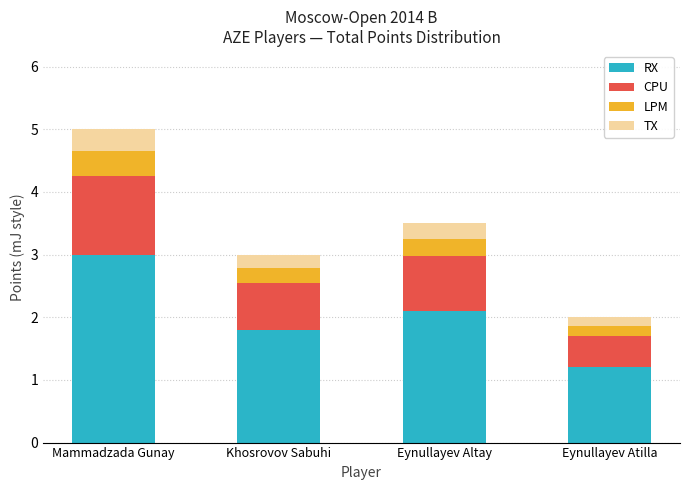

List the labels in order of RX value, smallest first.

Eynullayev Atilla, Khosrovov Sabuhi, Eynullayev Altay, Mammadzada Gunay